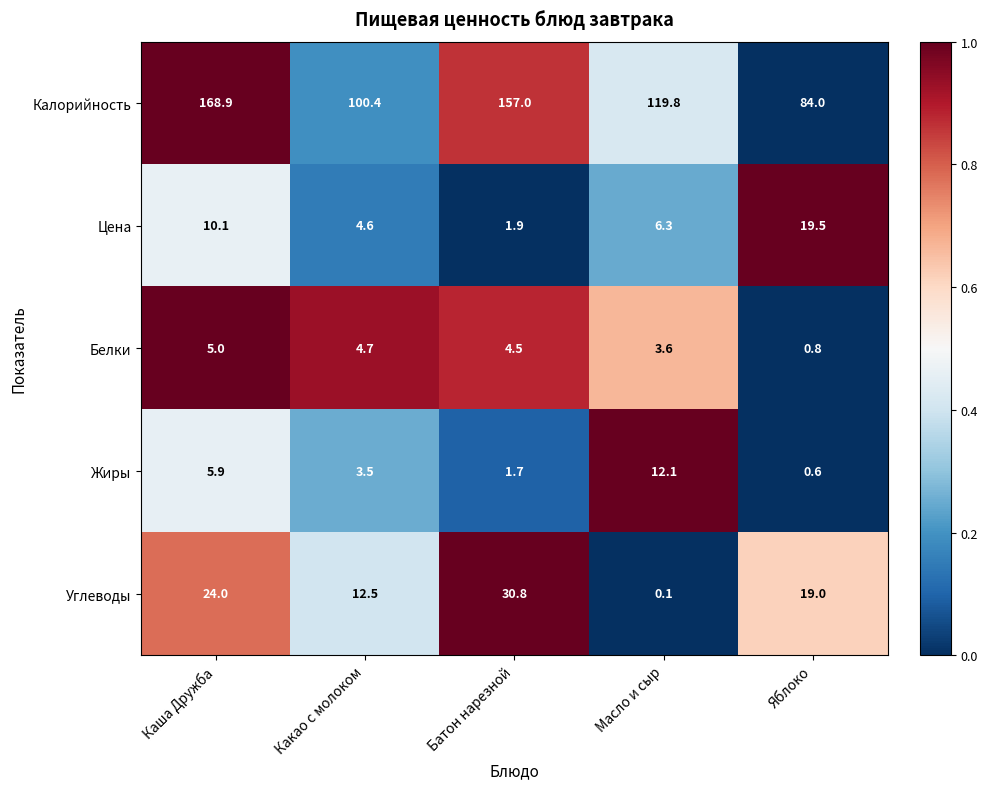

Reading right to left, what are all the values shown in this chart?

Калорийность: 84.0	119.8	157.0	100.4	168.9
Цена: 19.5	6.3	1.9	4.6	10.1
Белки: 0.8	3.6	4.5	4.7	5.0
Жиры: 0.6	12.1	1.7	3.5	5.9
Углеводы: 19.0	0.1	30.8	12.5	24.0